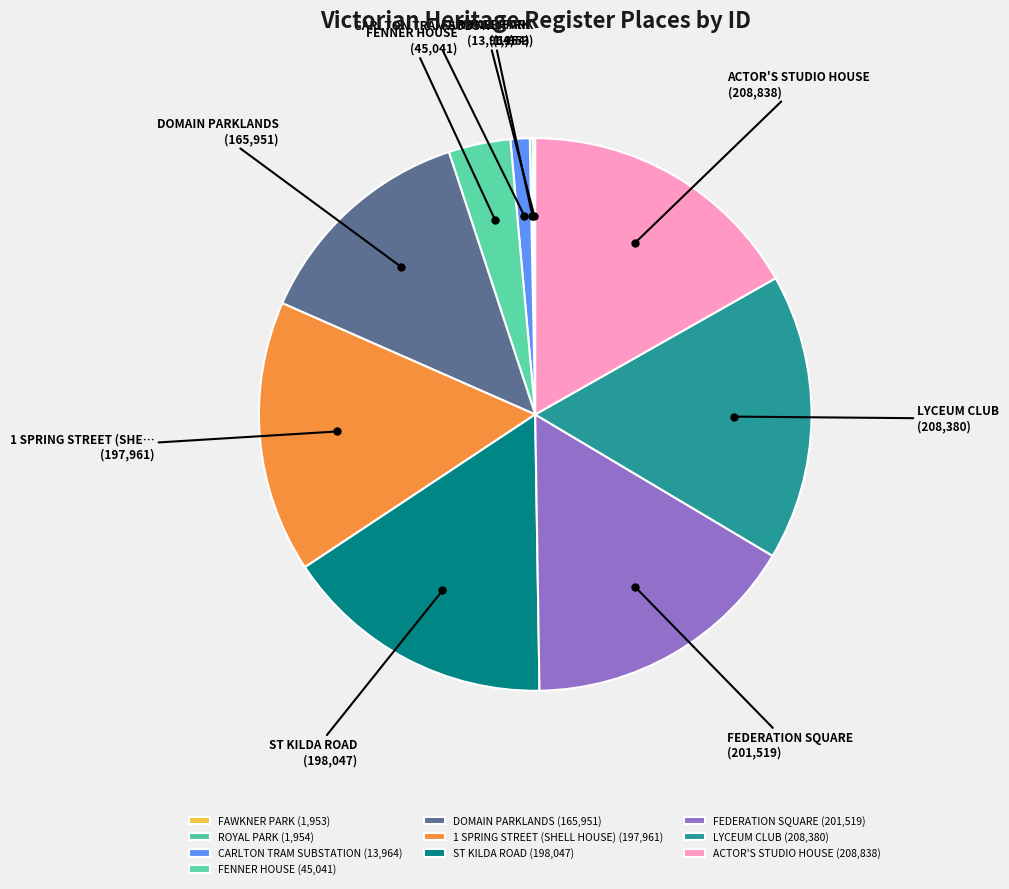

What percentage do ACTOR'S STUDIO HOUSE and LYCEUM CLUB together represent?

33.5%